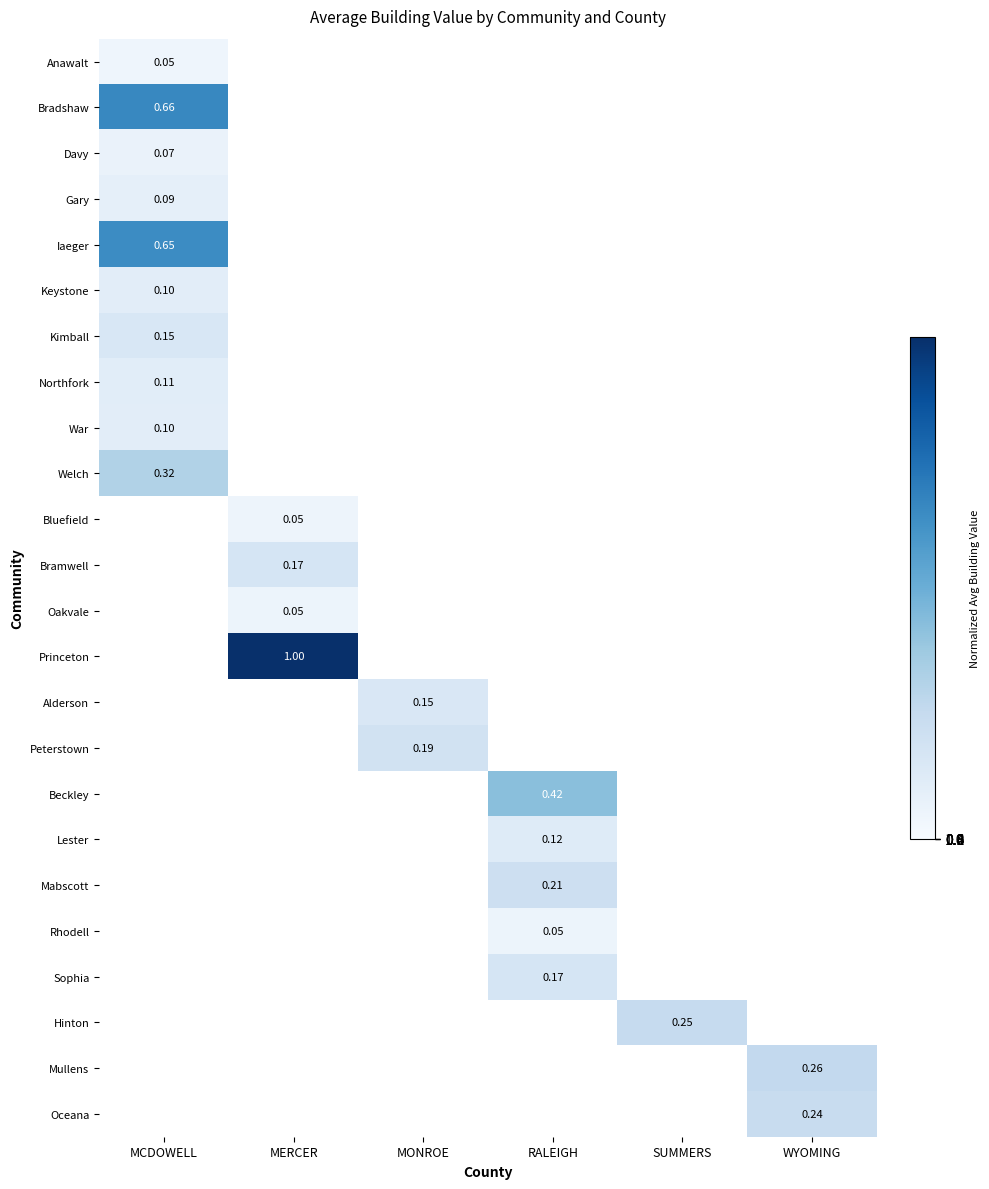

How many distinct data groups are displayed?

24